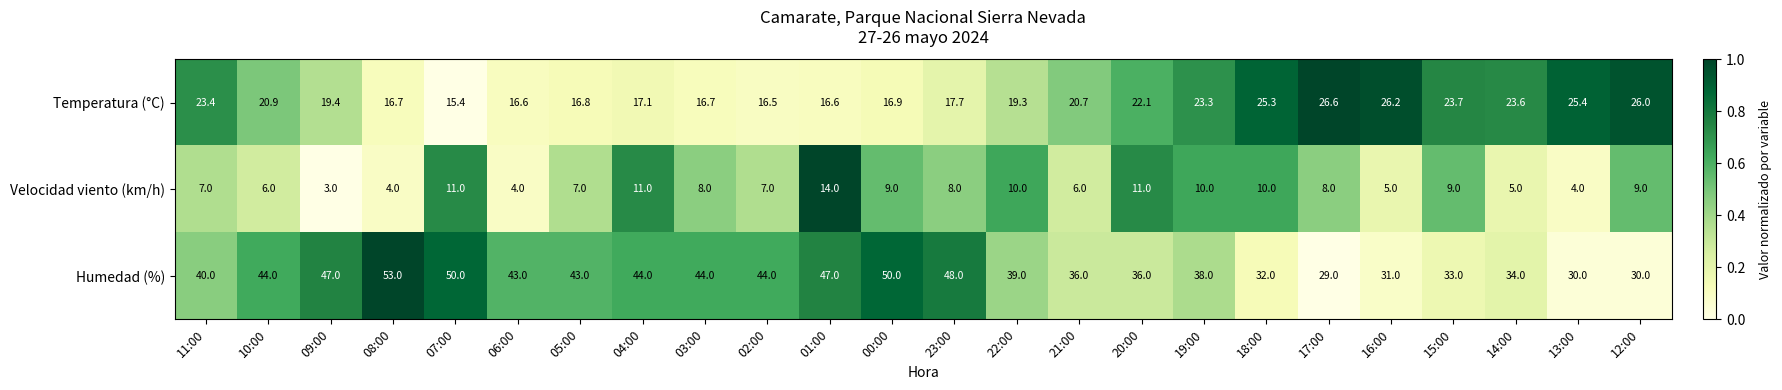

Which series changed the most between 10:00 and 18:00?

Humedad (%)